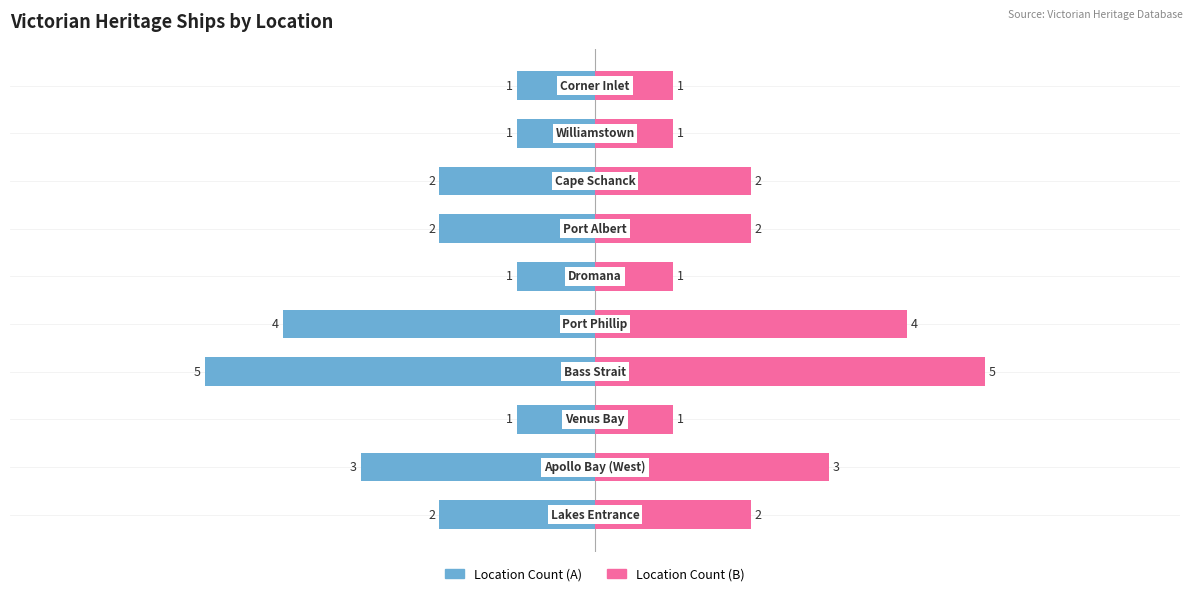

Between 4 and 8, which series saw the biggest shift?

Count (Left)